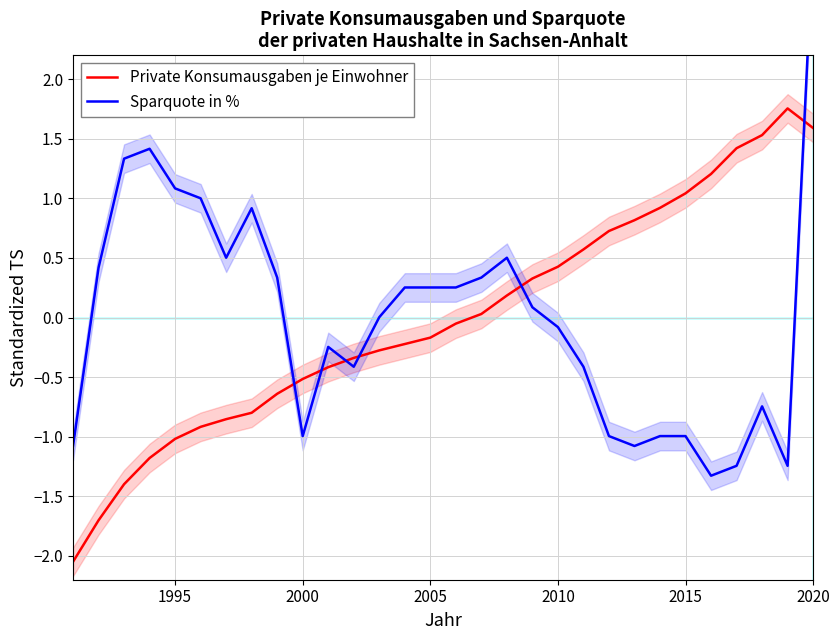

True or false: Private Konsumausgaben je Einwohner has a value of 0.4 at 2010.

True